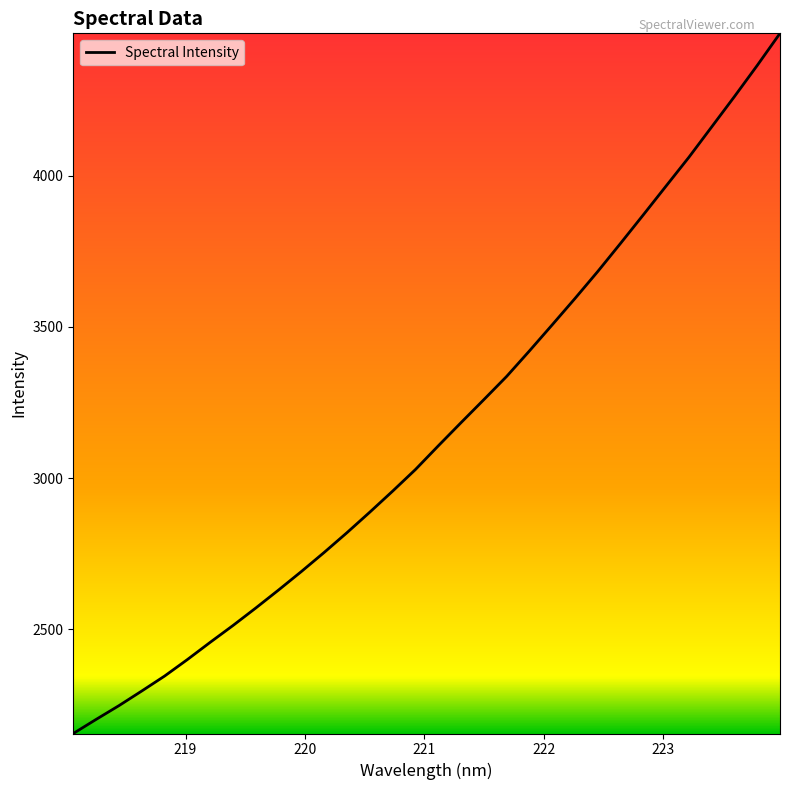

What is the minimum value shown in the chart?

2155.2